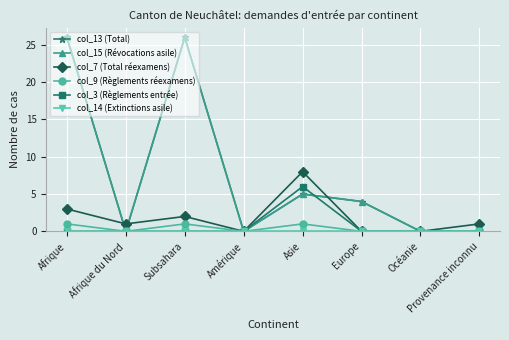

Which label corresponds to the largest value in the chart?

Afrique